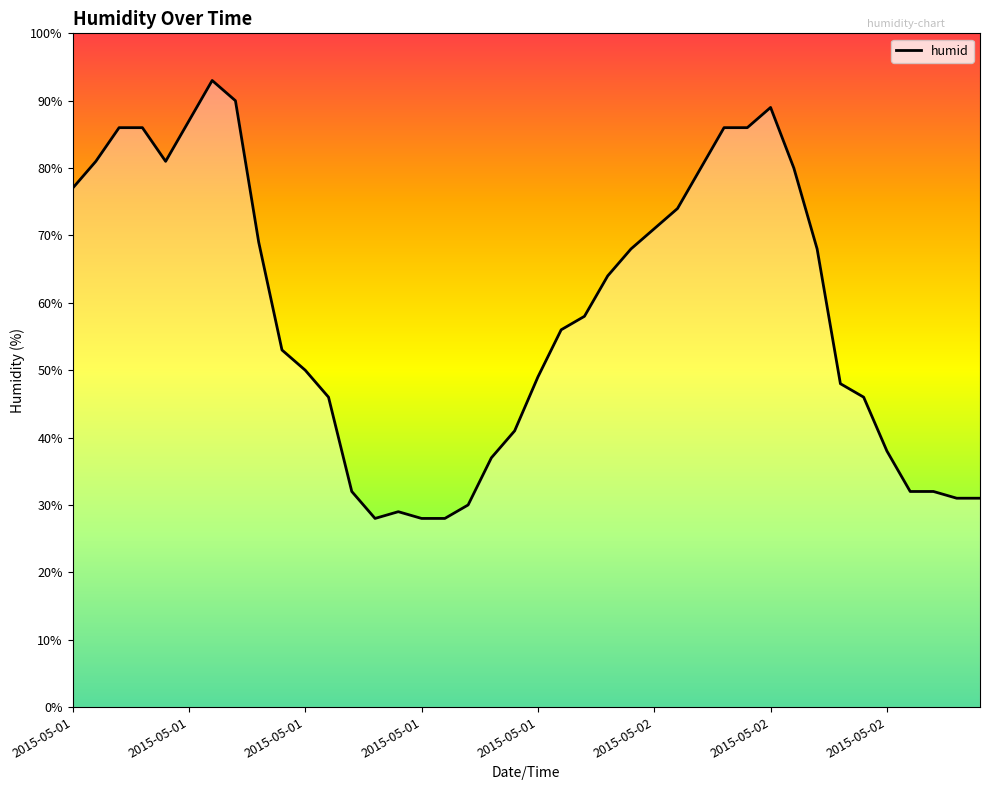

Rank the categories by value from lowest to highest.

13, 15, 16, 14, 17, 38, 39, 12, 36, 37, 18, 35, 19, 11, 34, 33, 20, 10, 9, 21, 22, 23, 24, 32, 8, 25, 26, 2015-05-01, 27, 31, 2015-05-01, 2015-05-01, 2015-05-01, 2015-05-01, 28, 29, 2015-05-02, 30, 2015-05-02, 2015-05-02